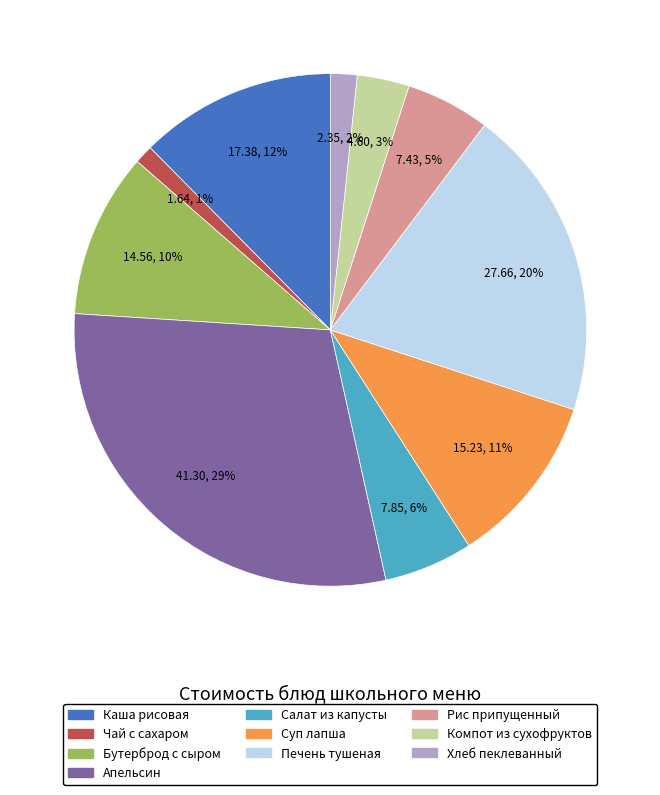

Does any single category account for the majority?

No